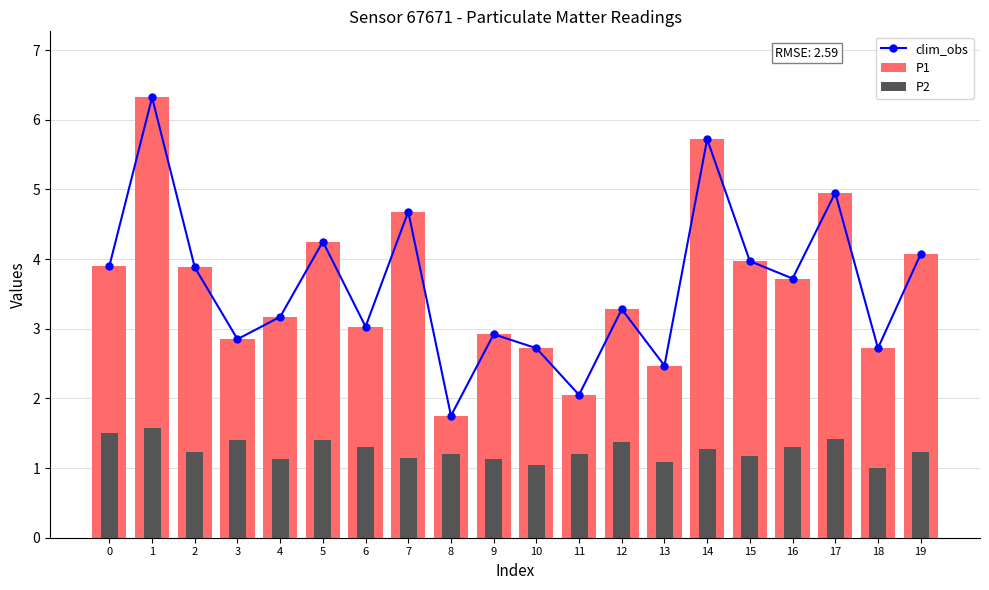

List the series in order of their peak value, lowest first.

P2, clim_obs, P1